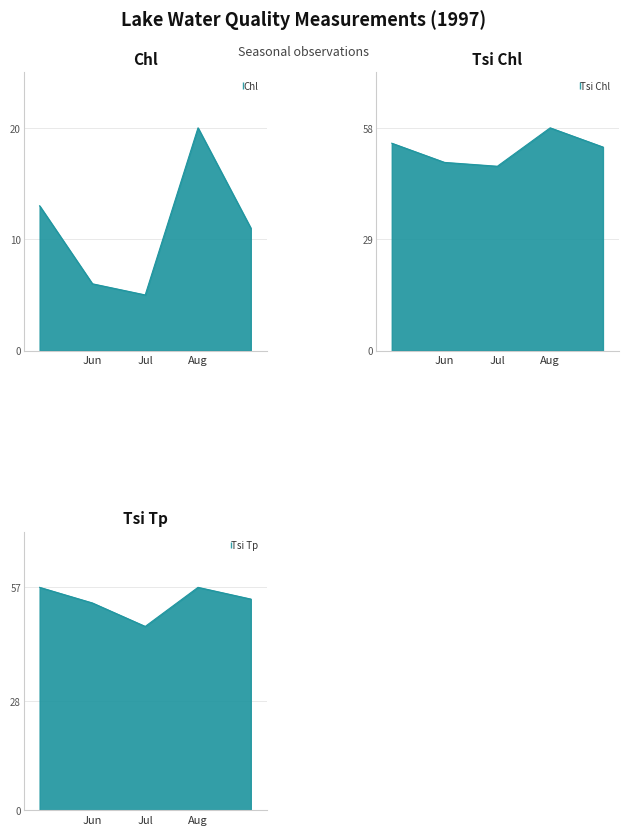

Where is the first local maximum for Tsi Tp?

Aug